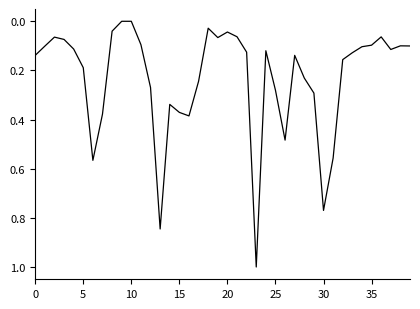

What is the greatest value displayed?

1.0